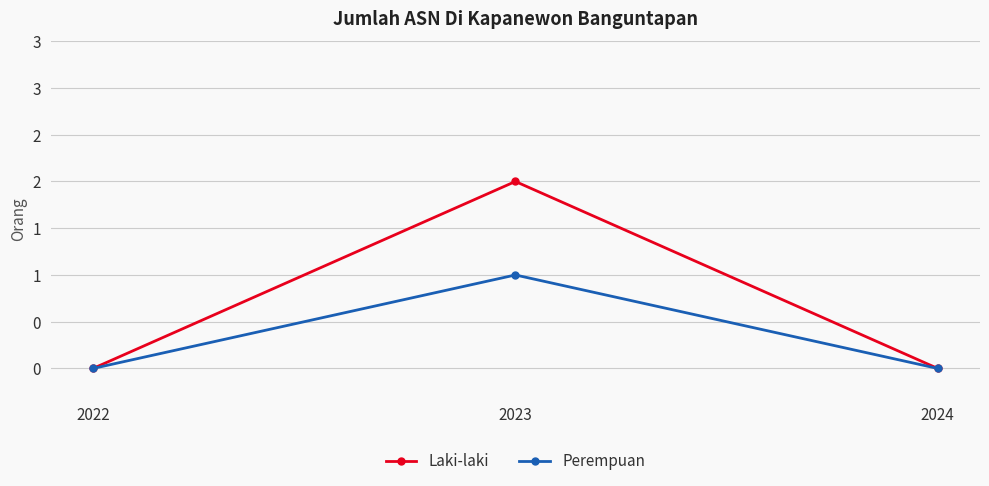

List the series in order of their peak value, highest first.

Laki-laki, Perempuan